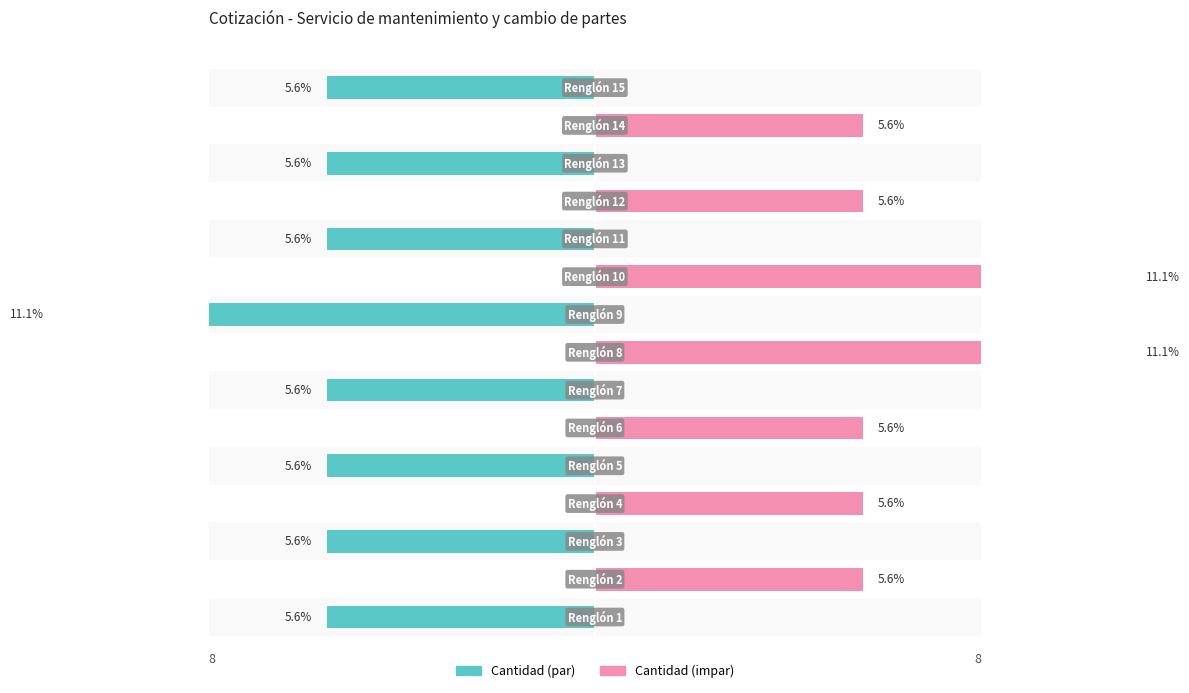

How many values in the Cantidad (impar) series exceed 0?

7